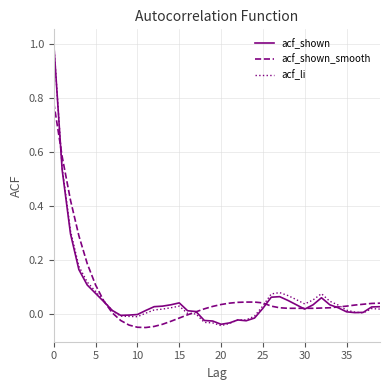

What is the greatest value displayed?

1.0